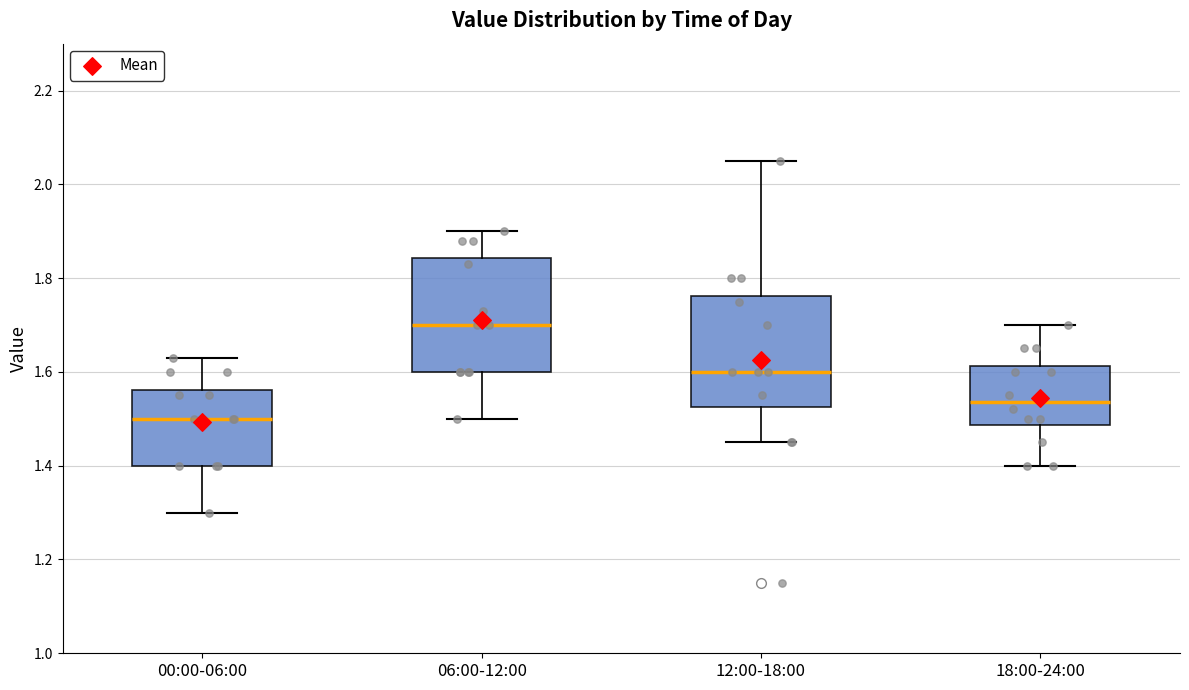

Reading left to right, transcribe this box plot: for each box, give where its median line is, the range the box spans, and where its two whiskers end, as read against the y-axis. The values are not printed on the chart, so give them approximately, as read against the axis.

00:00-06:00: median 1.50, box 1.40 to 1.56, whiskers 1.30 to 1.64
06:00-12:00: median 1.70, box 1.60 to 1.84, whiskers 1.50 to 1.90
12:00-18:00: median 1.60, box 1.52 to 1.76, whiskers 1.46 to 2.06
18:00-24:00: median 1.54, box 1.48 to 1.62, whiskers 1.40 to 1.70